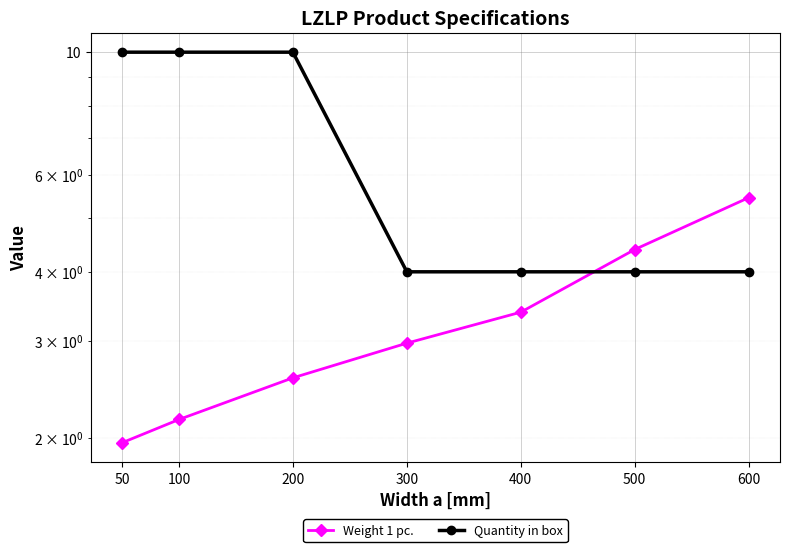

List the labels in order of Quantity in box value, largest first.

50, 100, 200, 300, 400, 500, 600